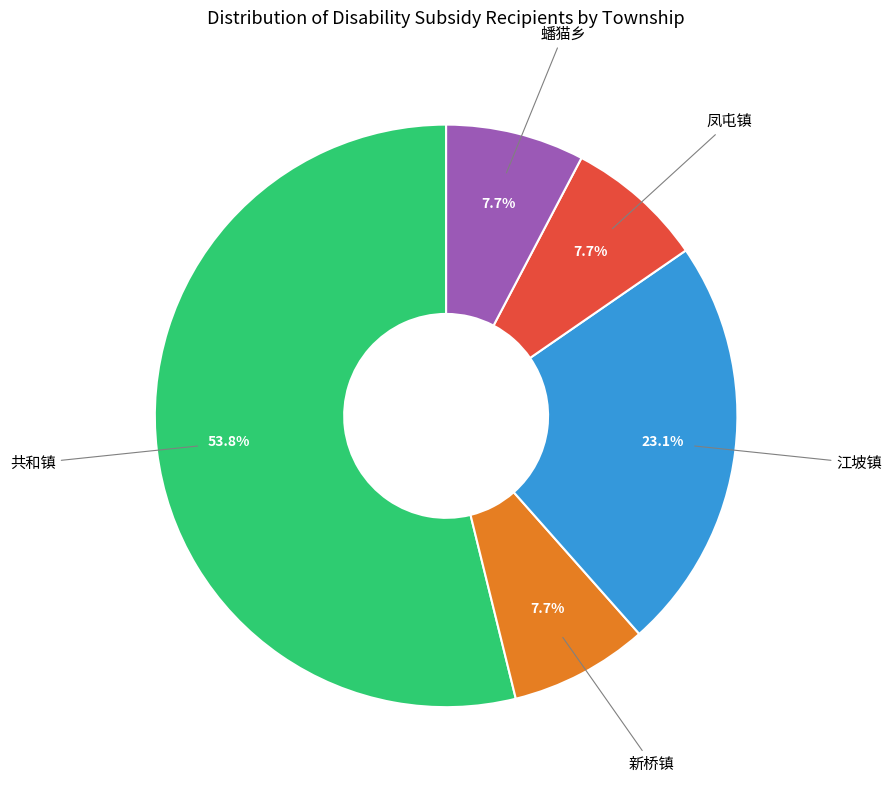

Is there any slice that represents more than half of the pie?

Yes